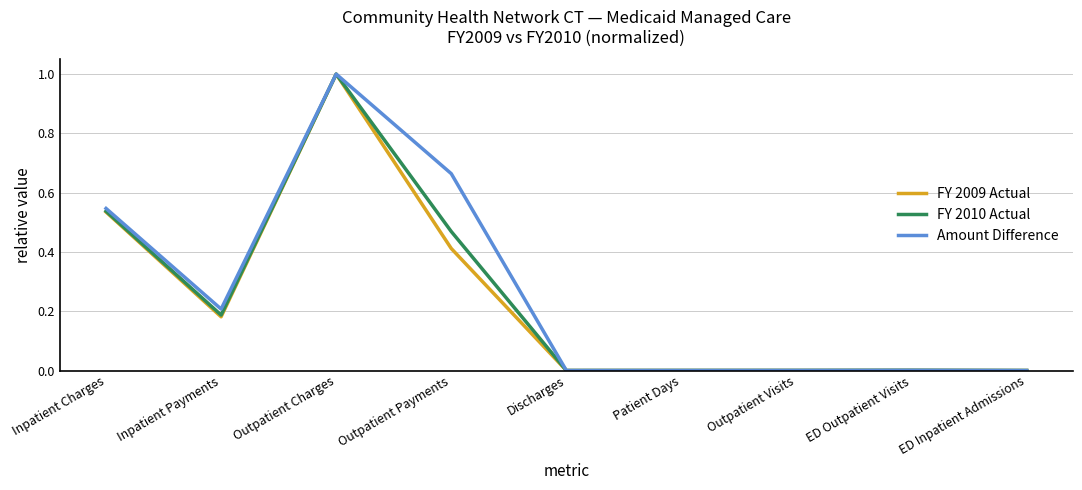

Which category has the highest value across all series?

Outpatient Charges